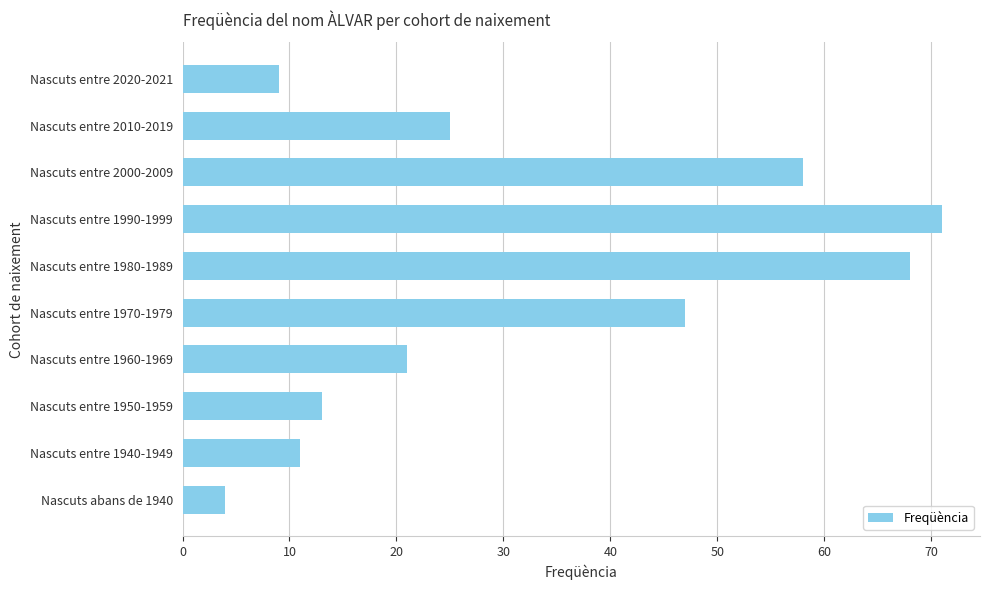

What is the smallest value displayed?

4